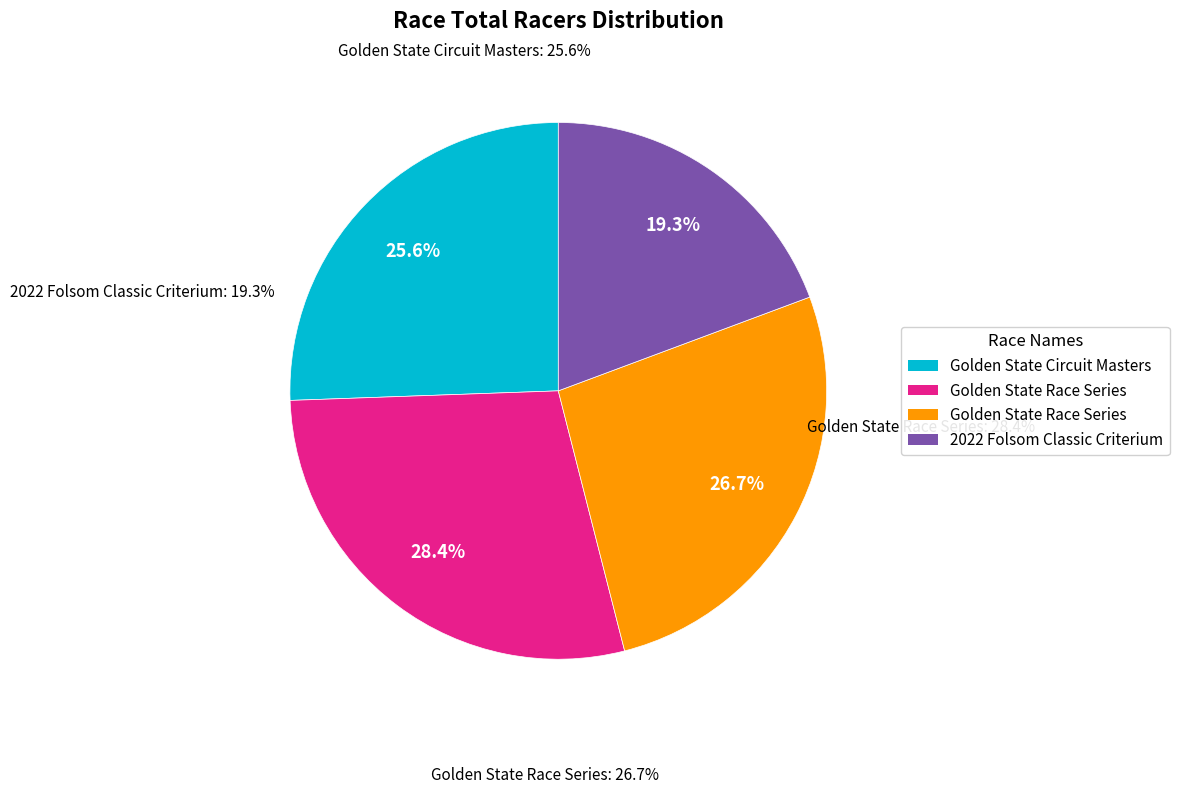

Does any single category account for the majority?

No